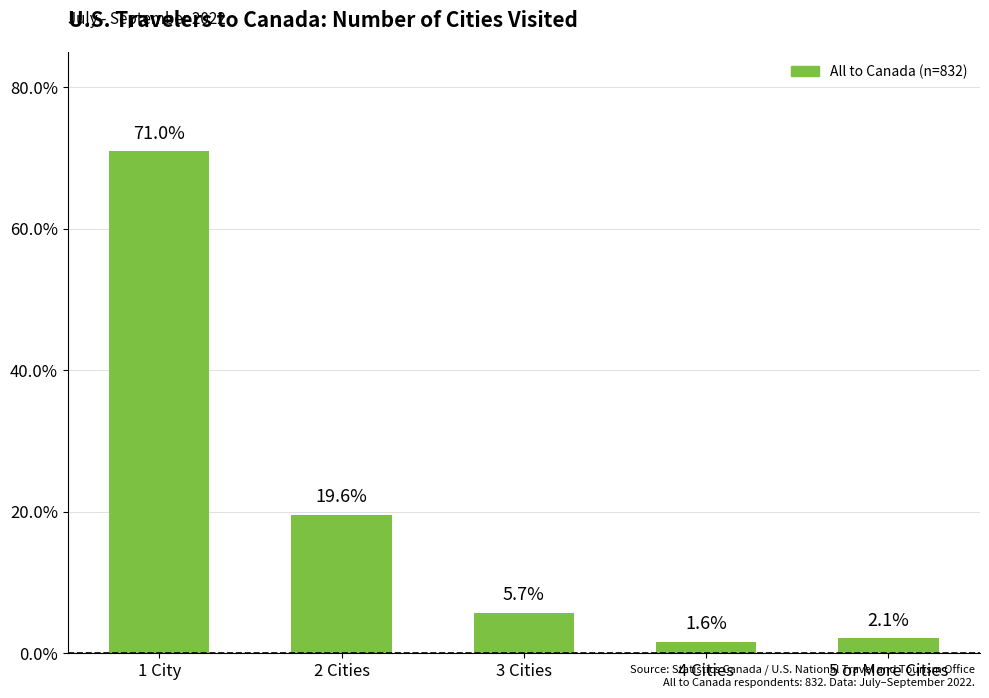

Are the bars horizontal?

No